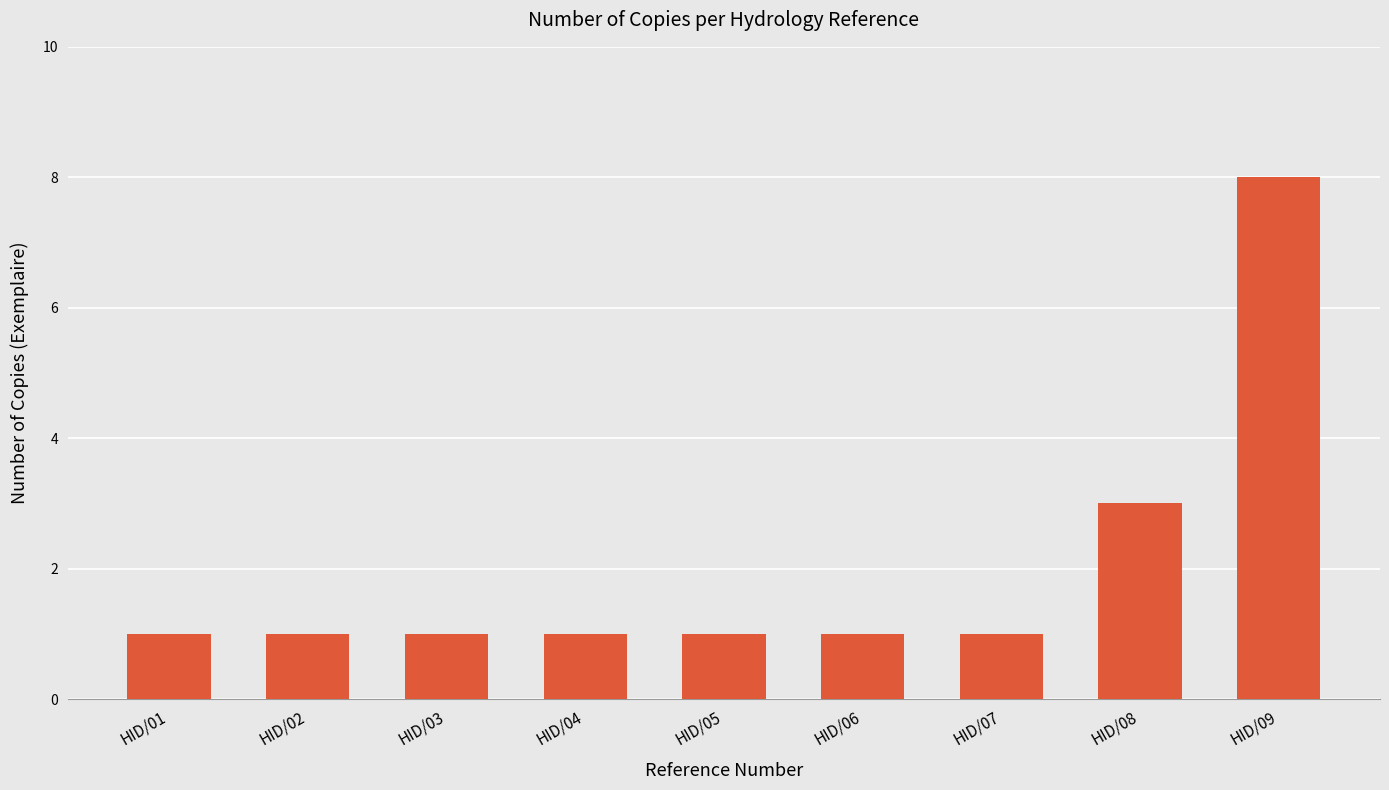

What value does the data have at HID/05?

1